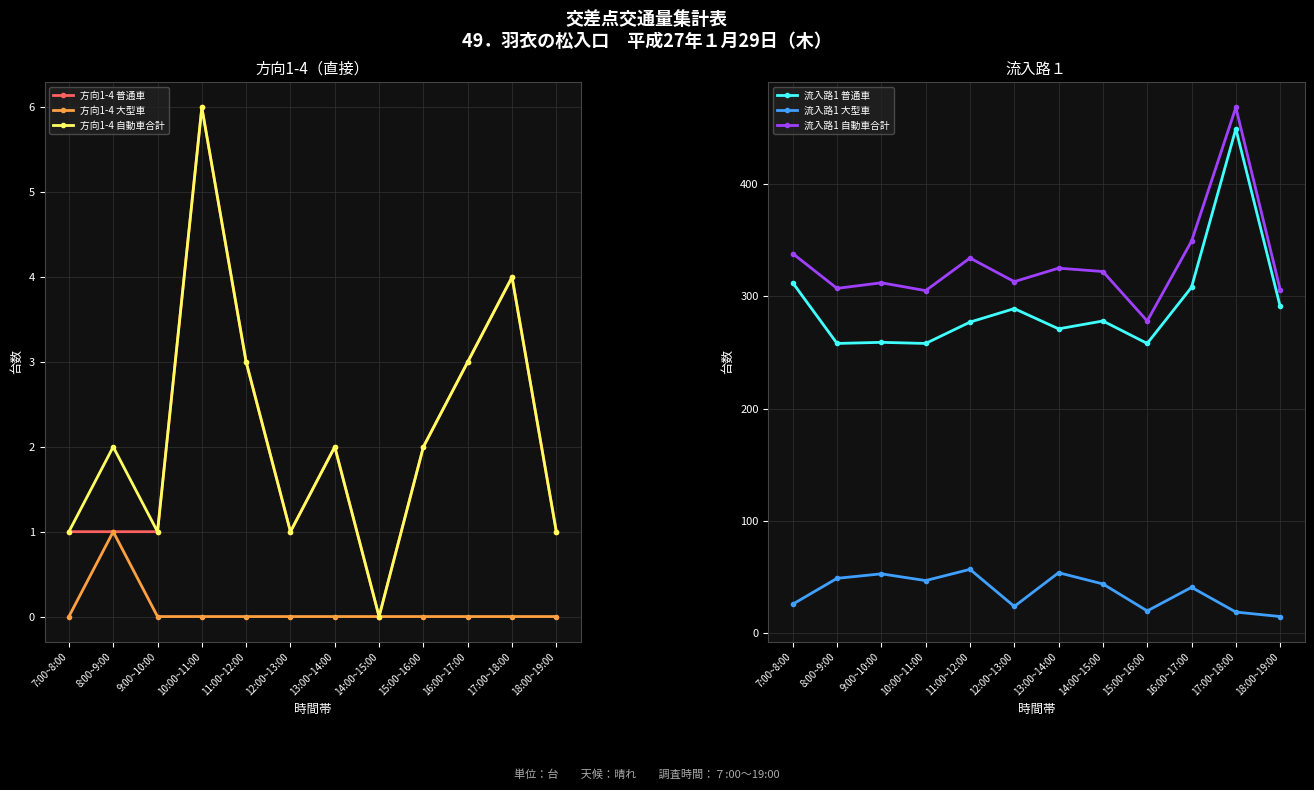

At which label does 流入路1 大型車 first exceed 44?

8:00~9:00